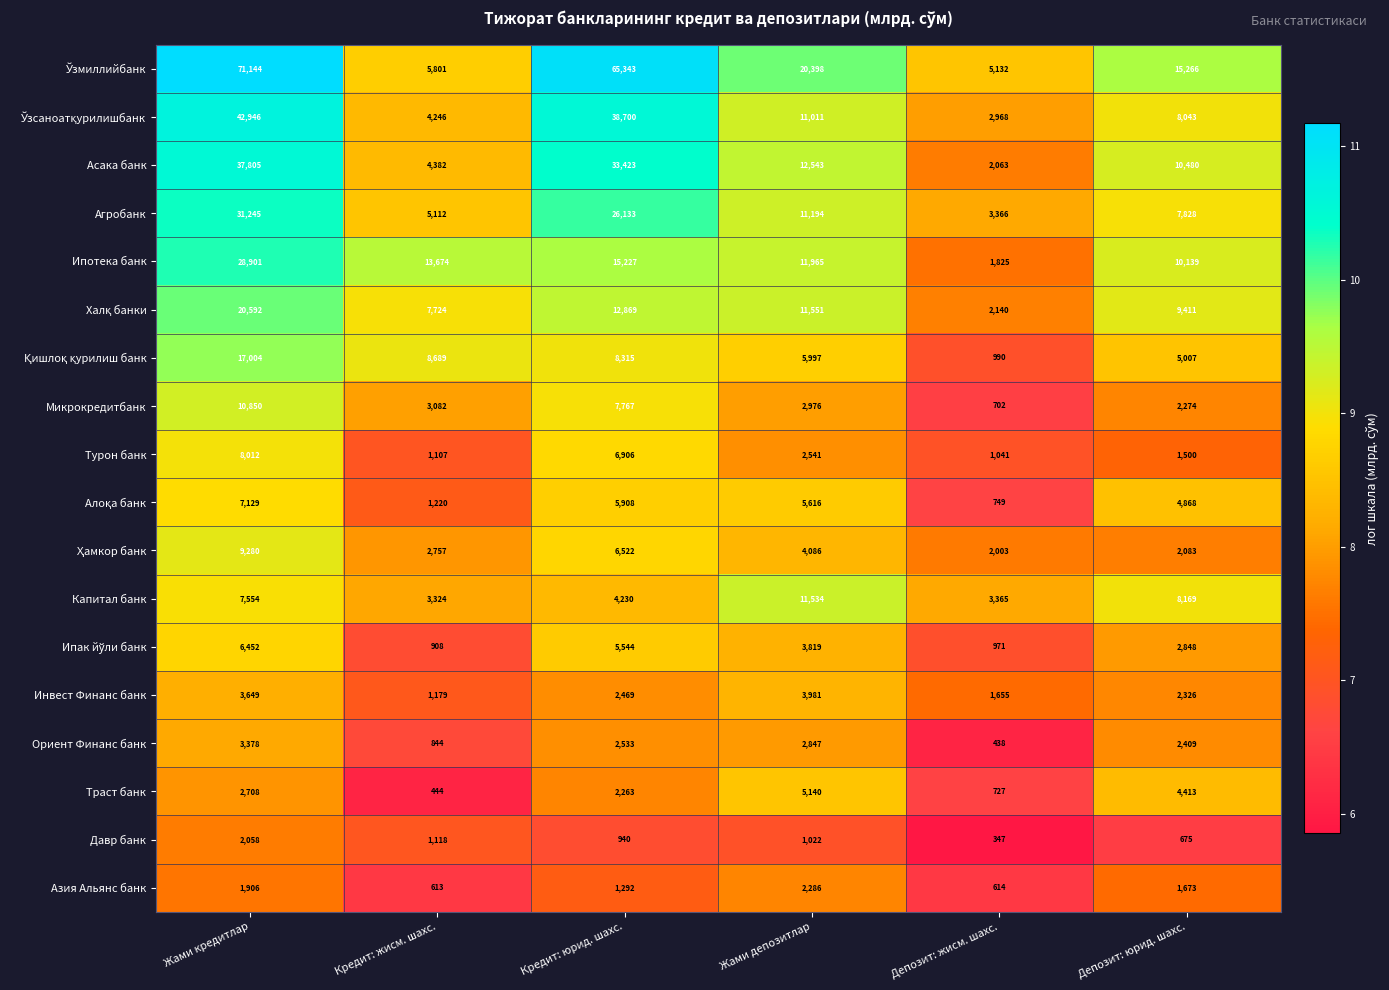

Is it true that Капитал банк equals 2947 at Кредит: юрид. шахс.?

False